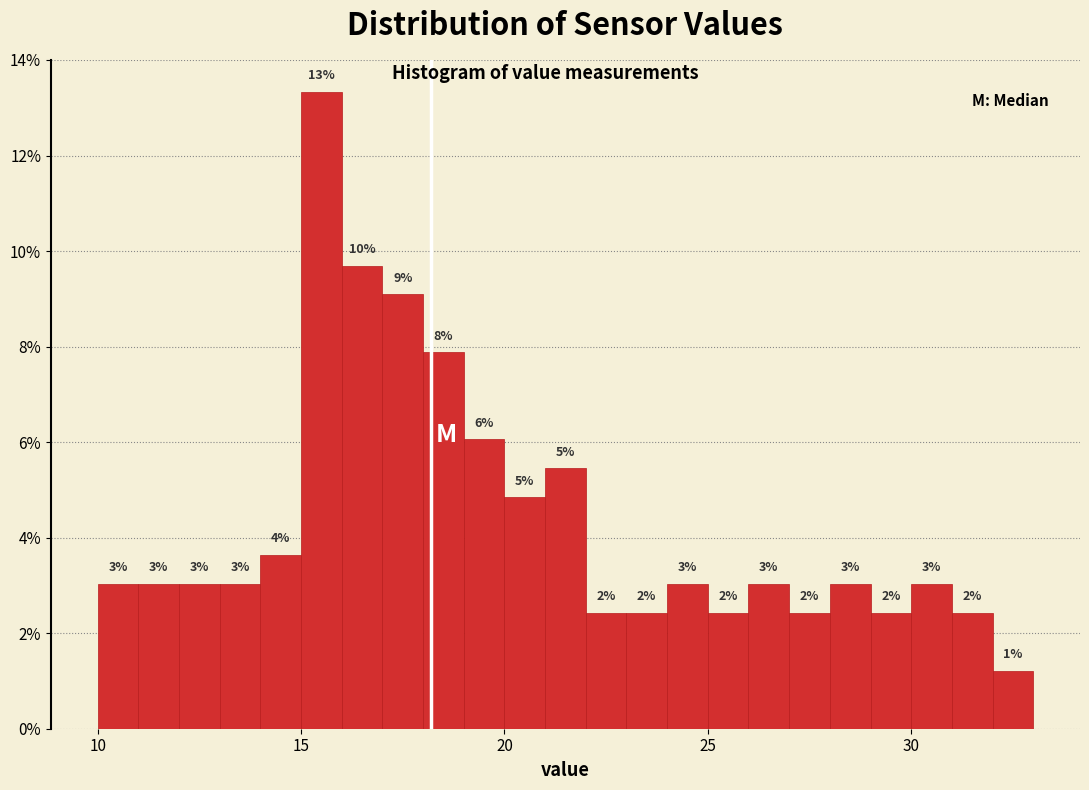

Read against the x-axis, roughly where is the centre of the tallest bar?

15.5